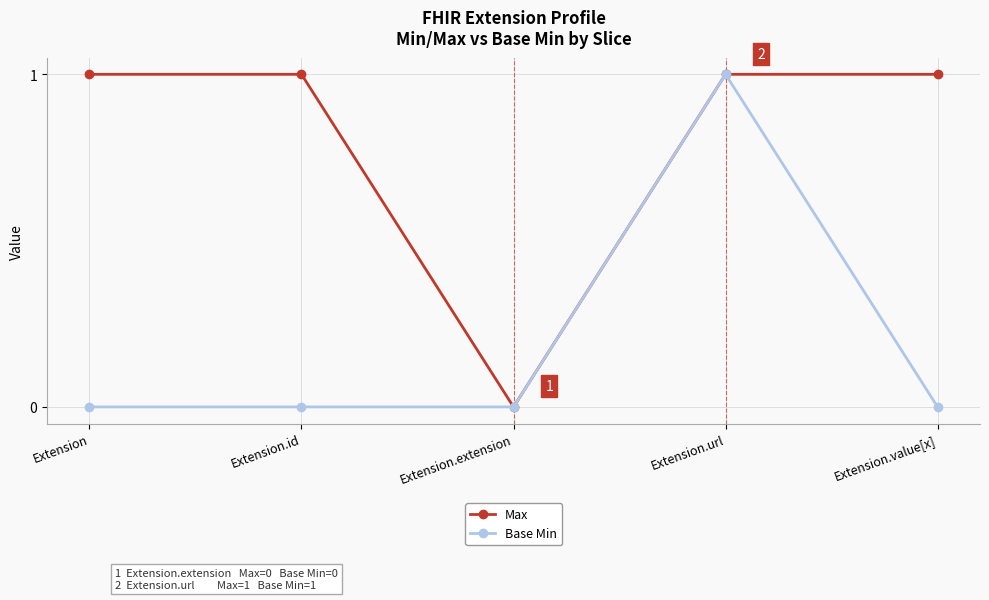

Is it true that Base Min equals 0 at Extension?

True